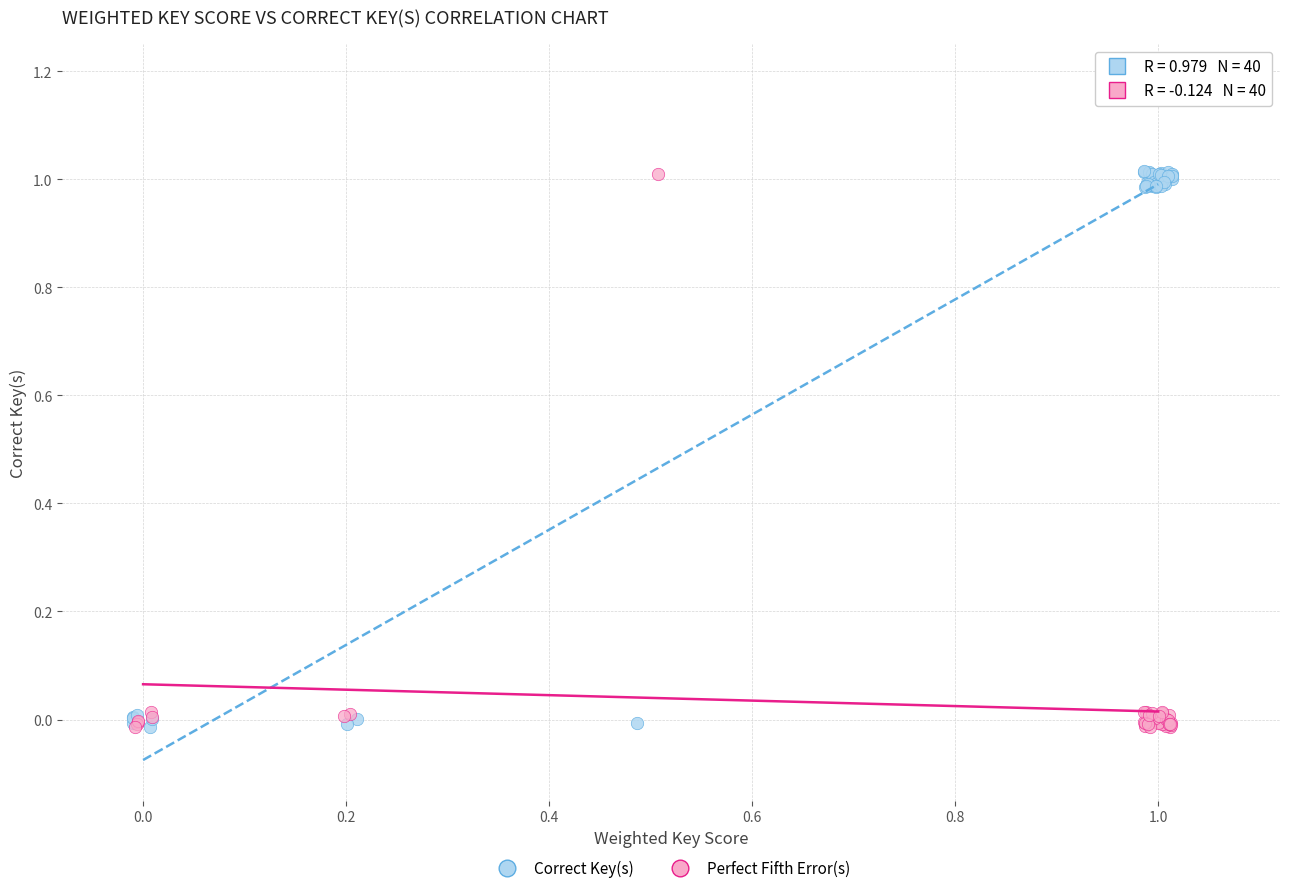

What are all the series names shown in the legend?

Correct Key(s), Perfect Fifth Error(s)